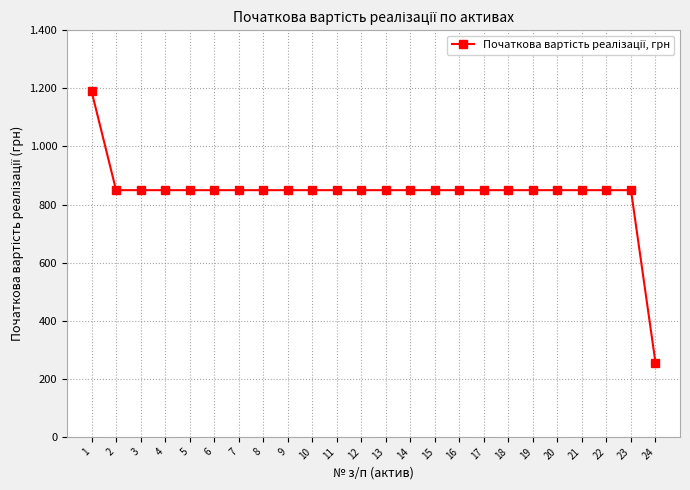

Does the chart have visible grid lines?

Yes